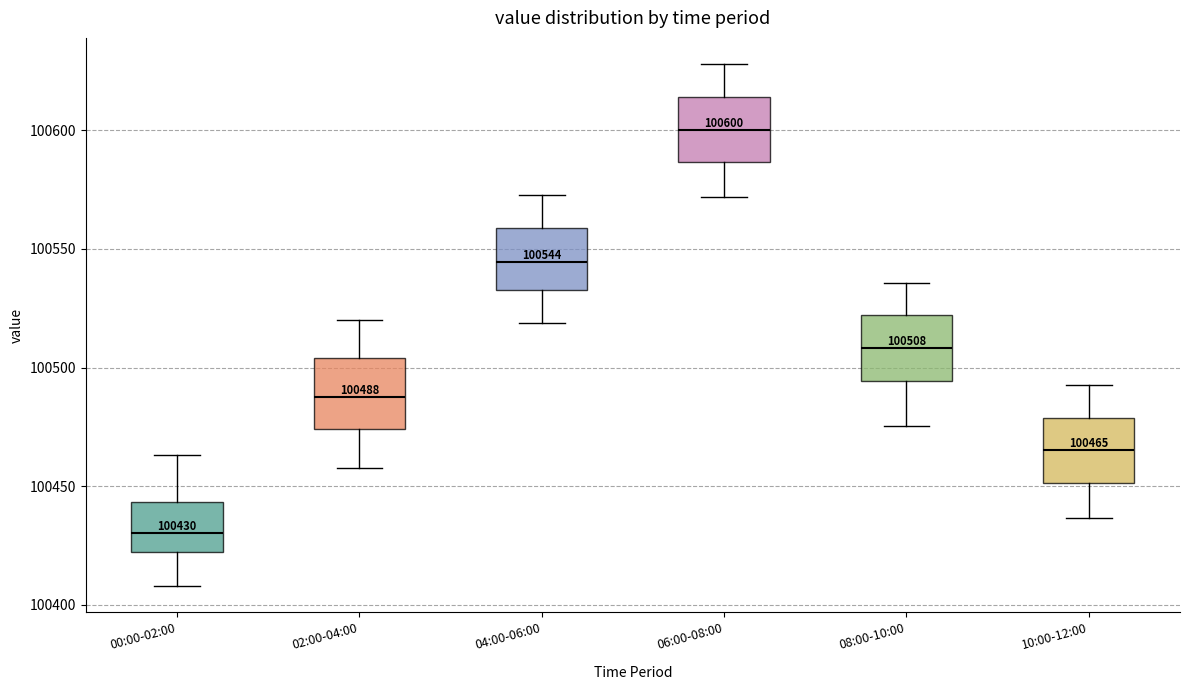

Which box's median line is the highest?

06:00-08:00